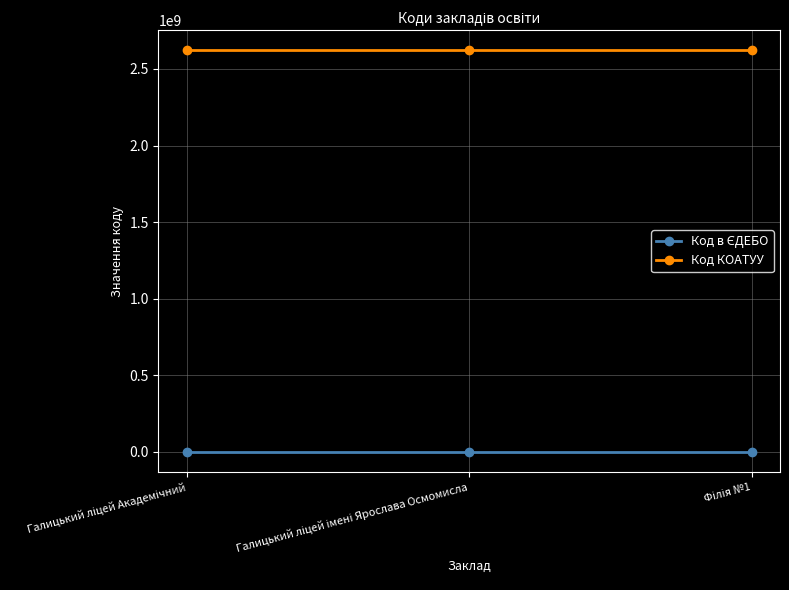

What is the maximum value for Код КОАТУУ?

2621210100